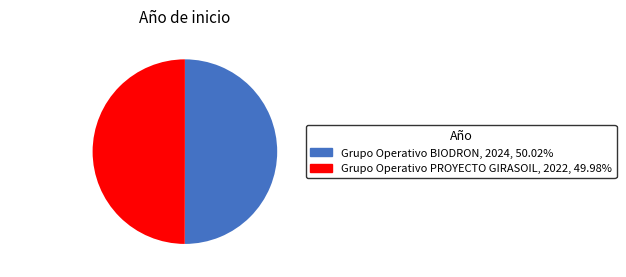

What is the ratio of the value at Grupo Operativo BIODRON, 2024, 50.02% to the value at Grupo Operativo PROYECTO GIRASOIL, 2022, 49.98%?

1.0